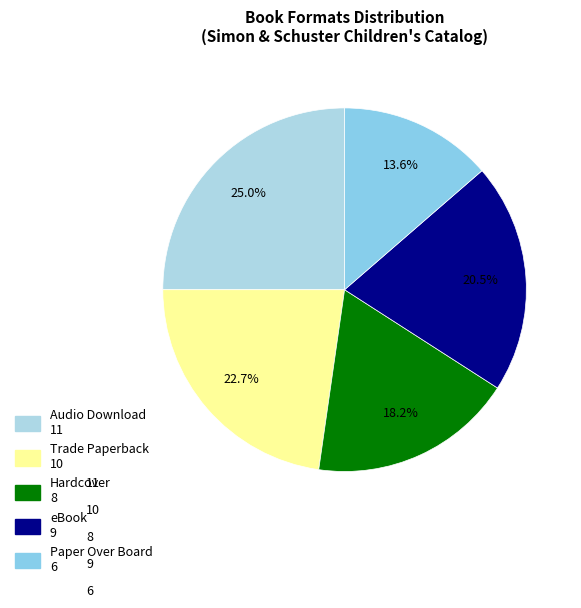

Which has a higher value, Trade Paperback or Hardcover?

Trade Paperback